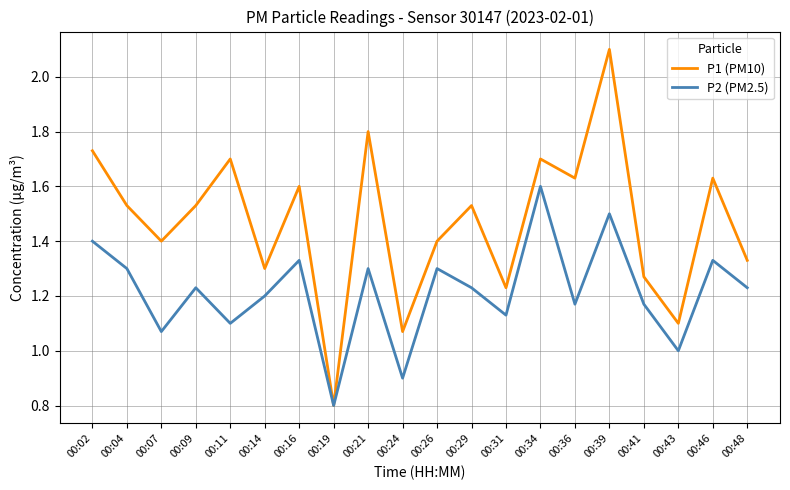

At which category does the chart reach its minimum across all series?

00:19